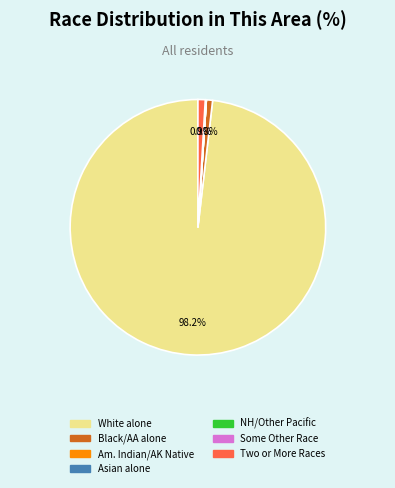

Does any single category account for the majority?

Yes